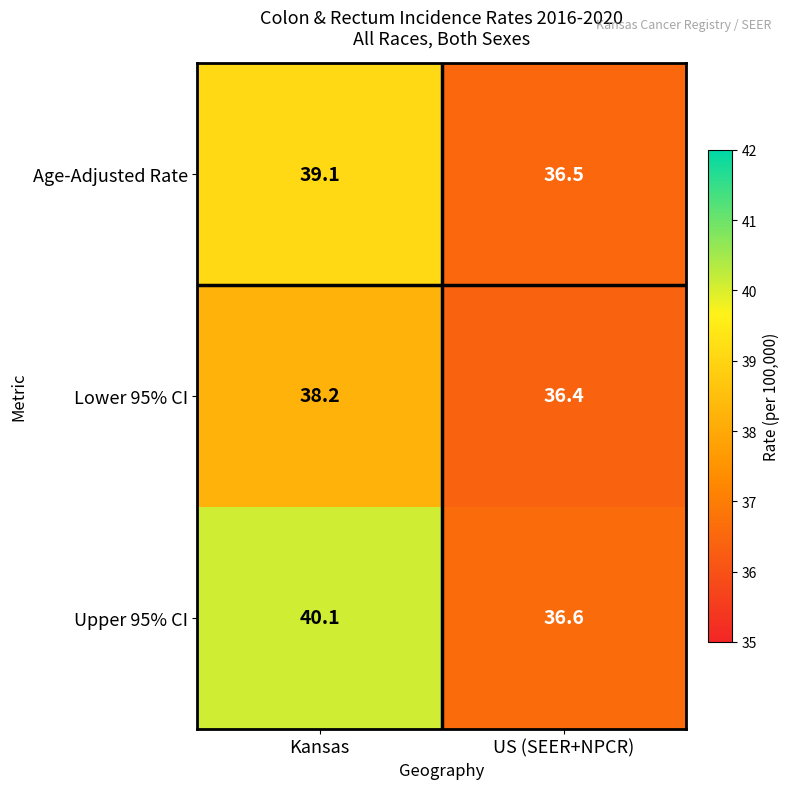

At which label does Lower 95% CI first exceed 38?

Kansas